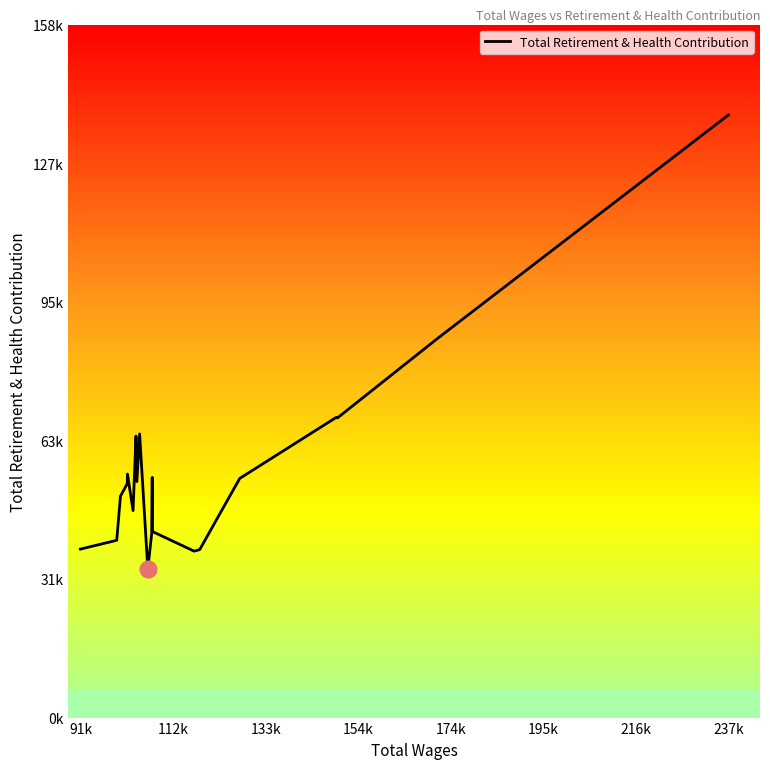

The value at 13 is 53415. True or false?

False